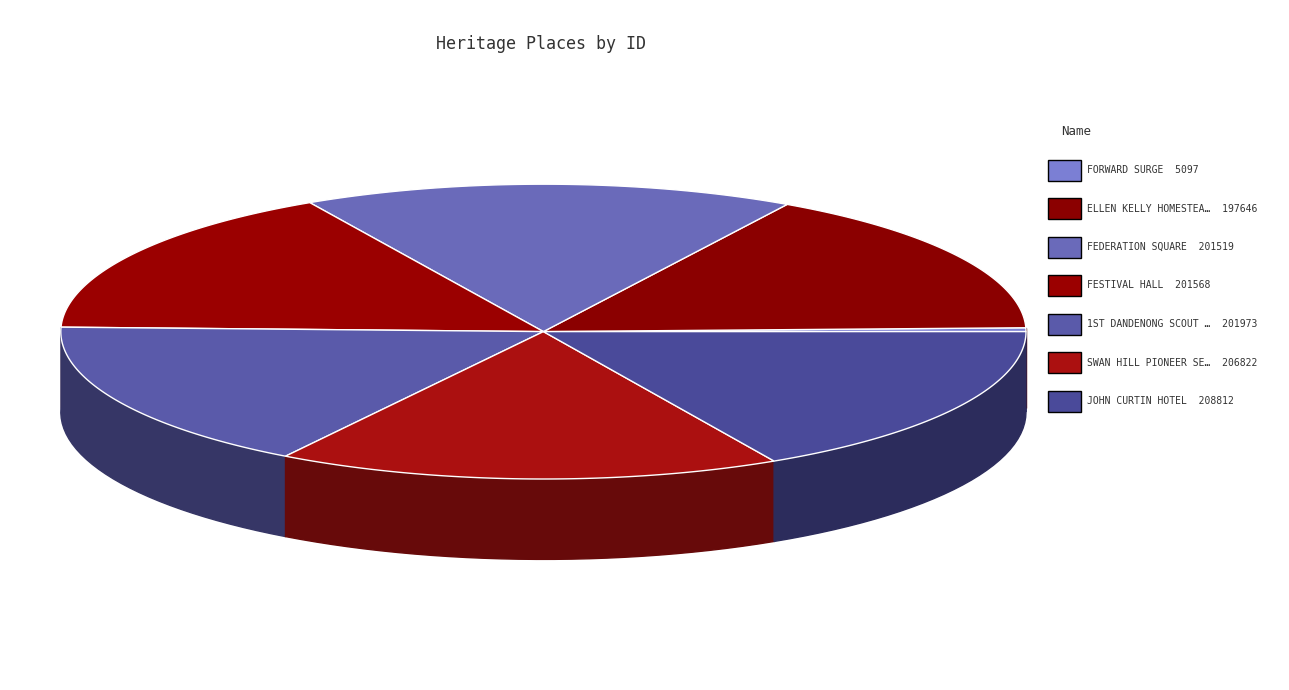

Count the number of slices in the pie.

7